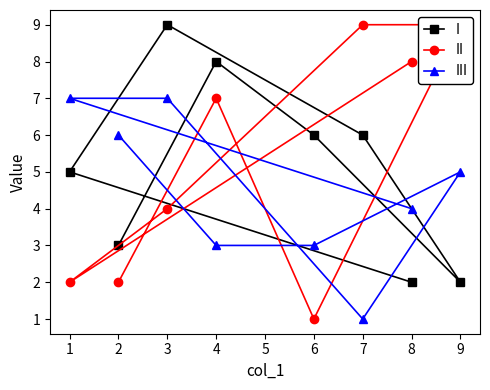

What is the highest value of the I series?

9